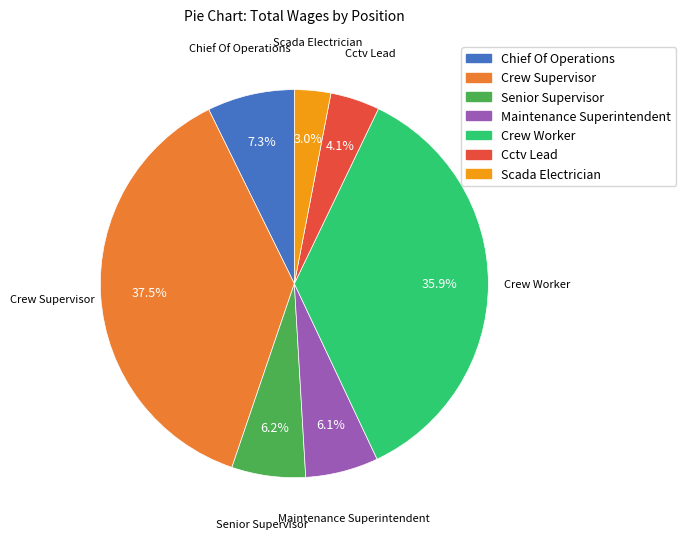

To the nearest percent, what is the difference between the Senior Supervisor and Crew Worker slice percentages?

30%